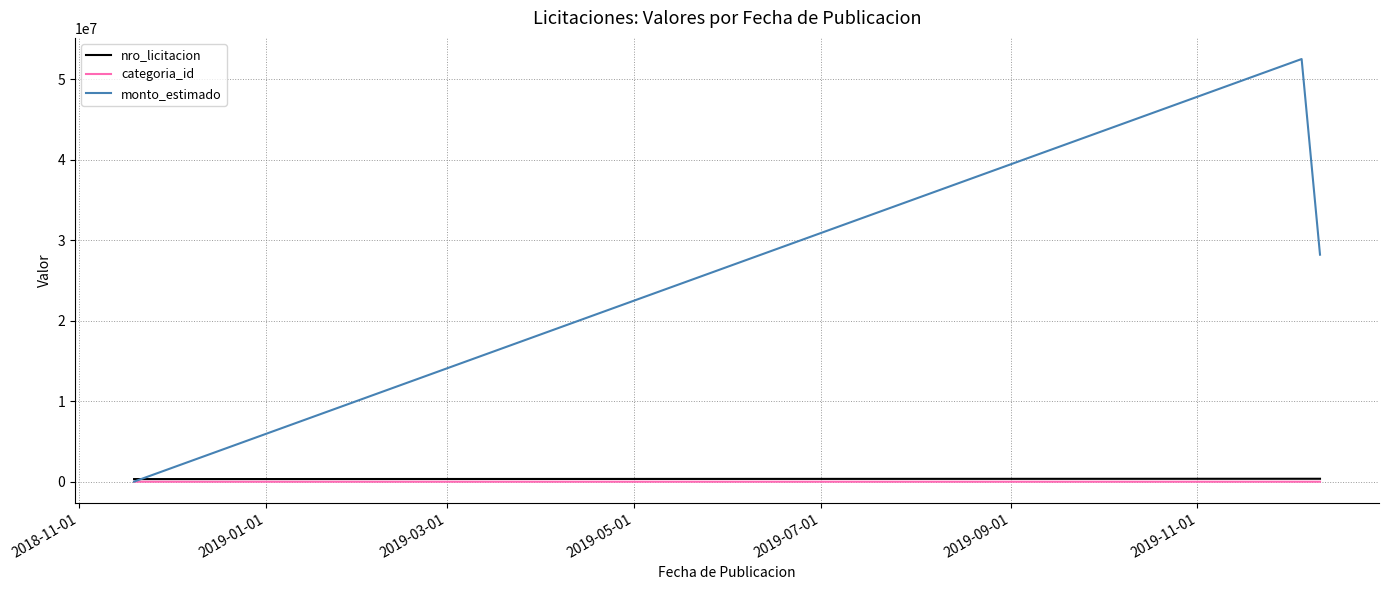

Which series has the largest range (max minus min)?

monto_estimado